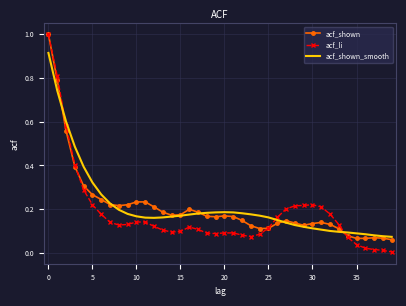

What are all the series names shown in the legend?

acf_shown, acf_li, acf_shown_smooth